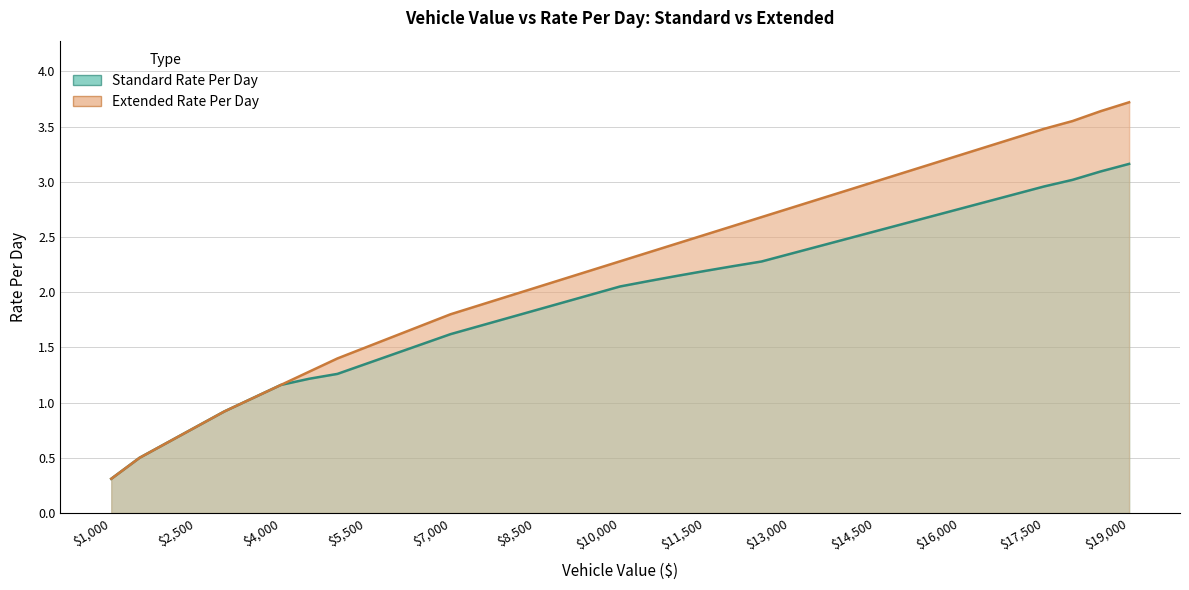

Count the number of categories in the chart.

37